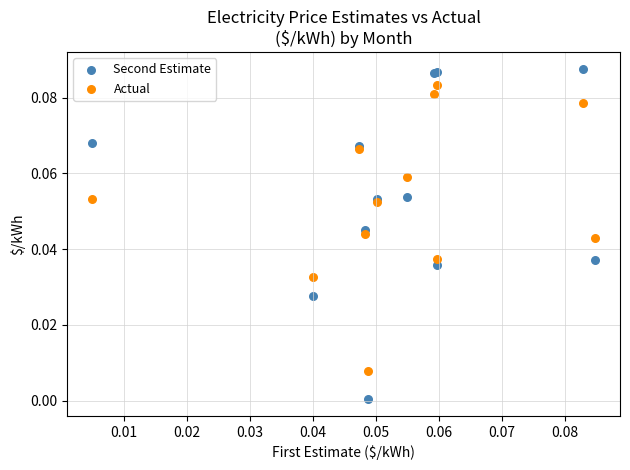

Which series reaches the maximum Y coordinate?

Second Estimate